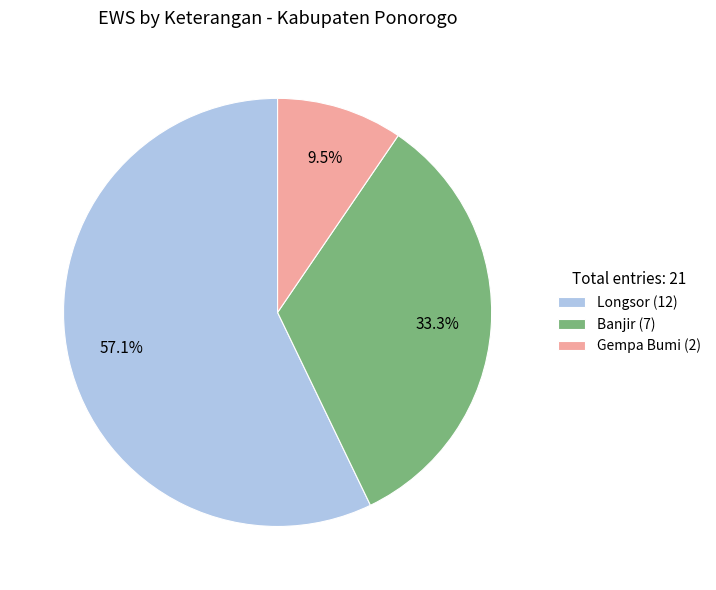

To the nearest percent, what is the average slice percentage?

33%